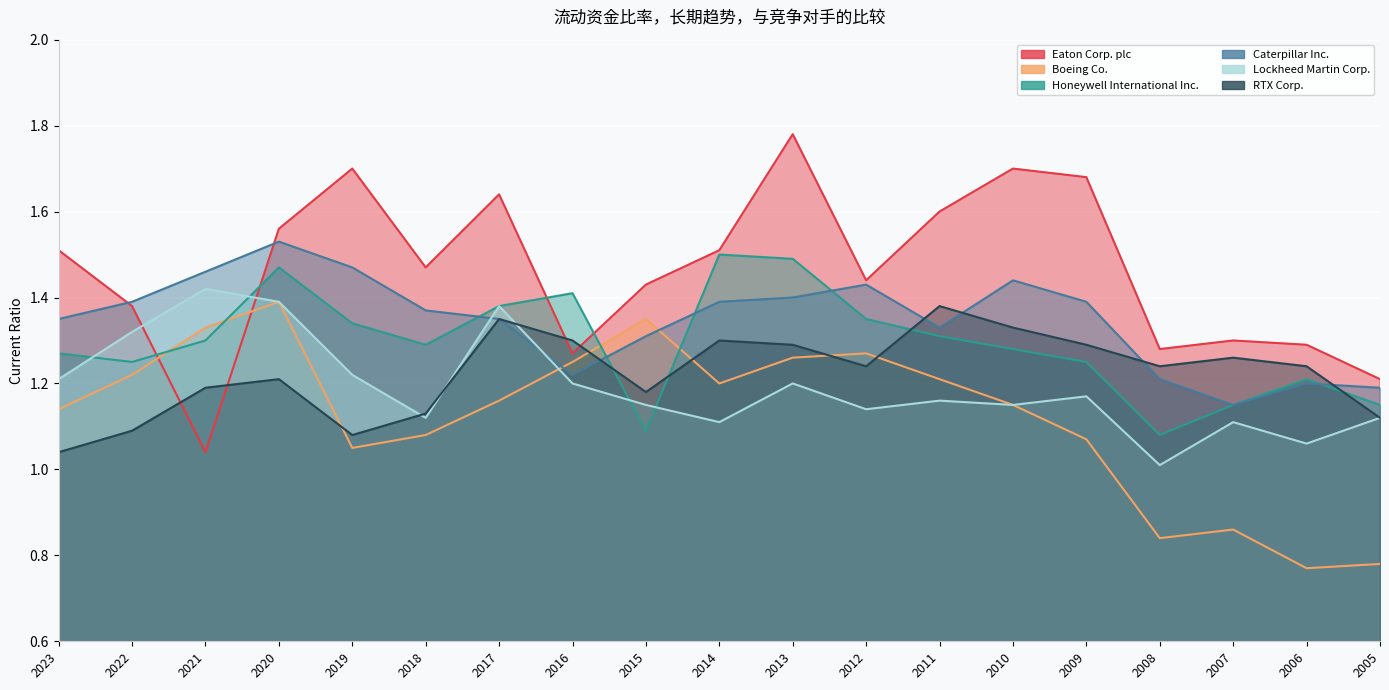

What are all the series names shown in the legend?

Eaton Corp. plc, Boeing Co., Honeywell International Inc., Caterpillar Inc., Lockheed Martin Corp., RTX Corp.